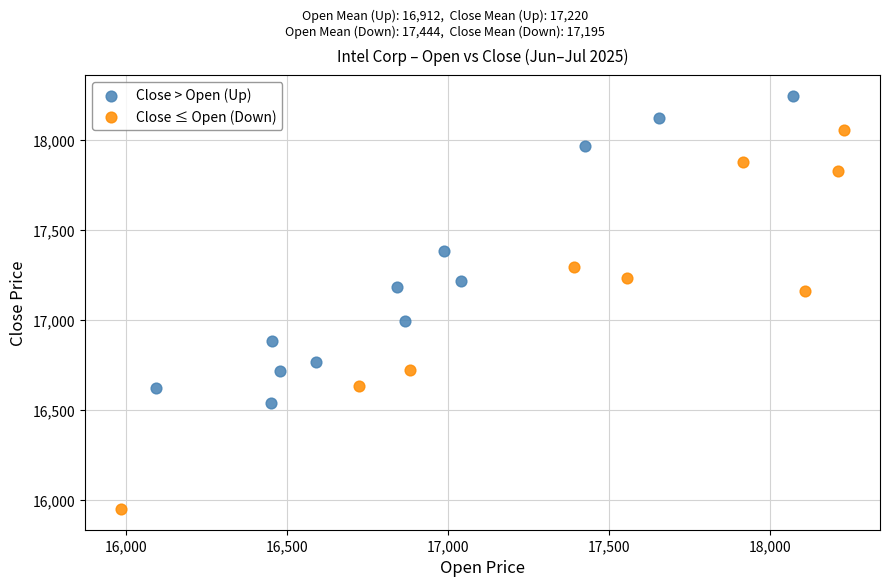

What are all the series names shown in the legend?

Close > Open (Up), Close ≤ Open (Down)